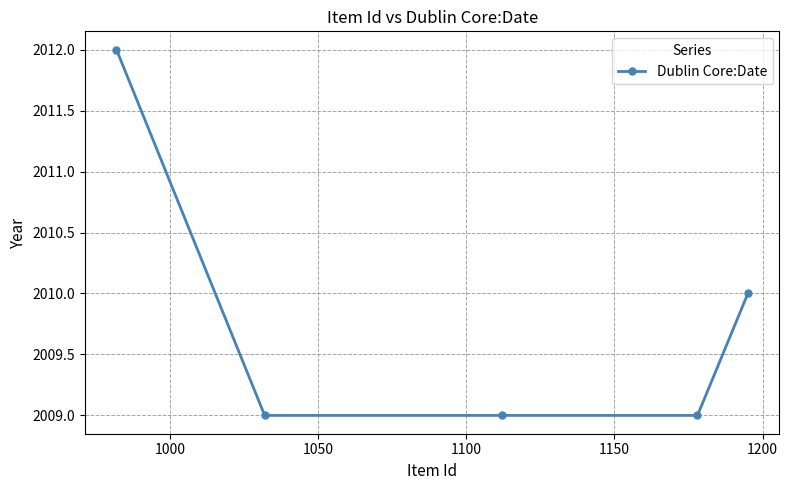

Reading left to right, list all the values displayed in this chart.

2012	2009	2009	2009	2010